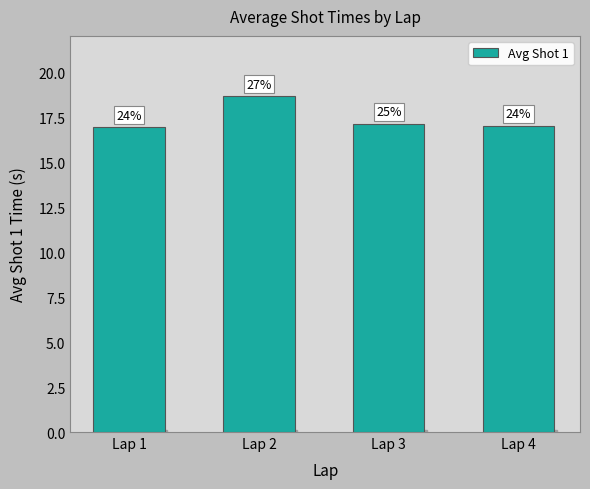

What is the ratio of the value at Lap 3 to the value at Lap 1?

1.0